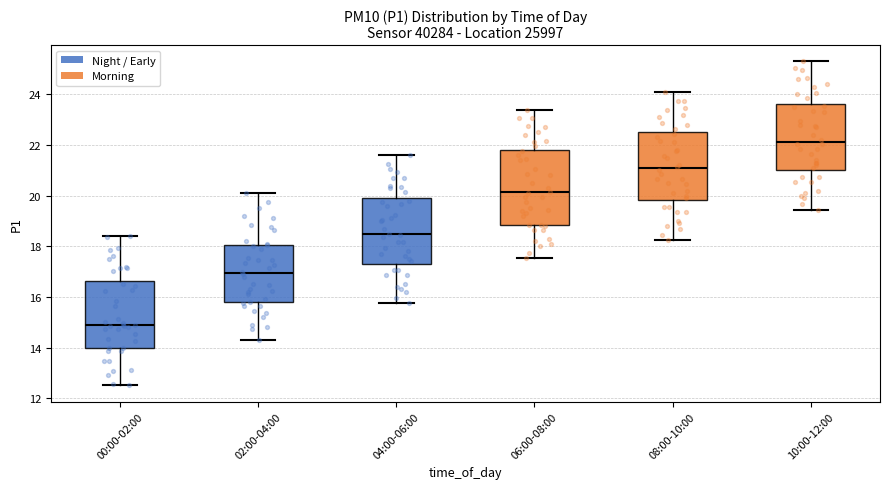

Which box is the tallest, from its lower edge to its upper edge?

06:00-08:00